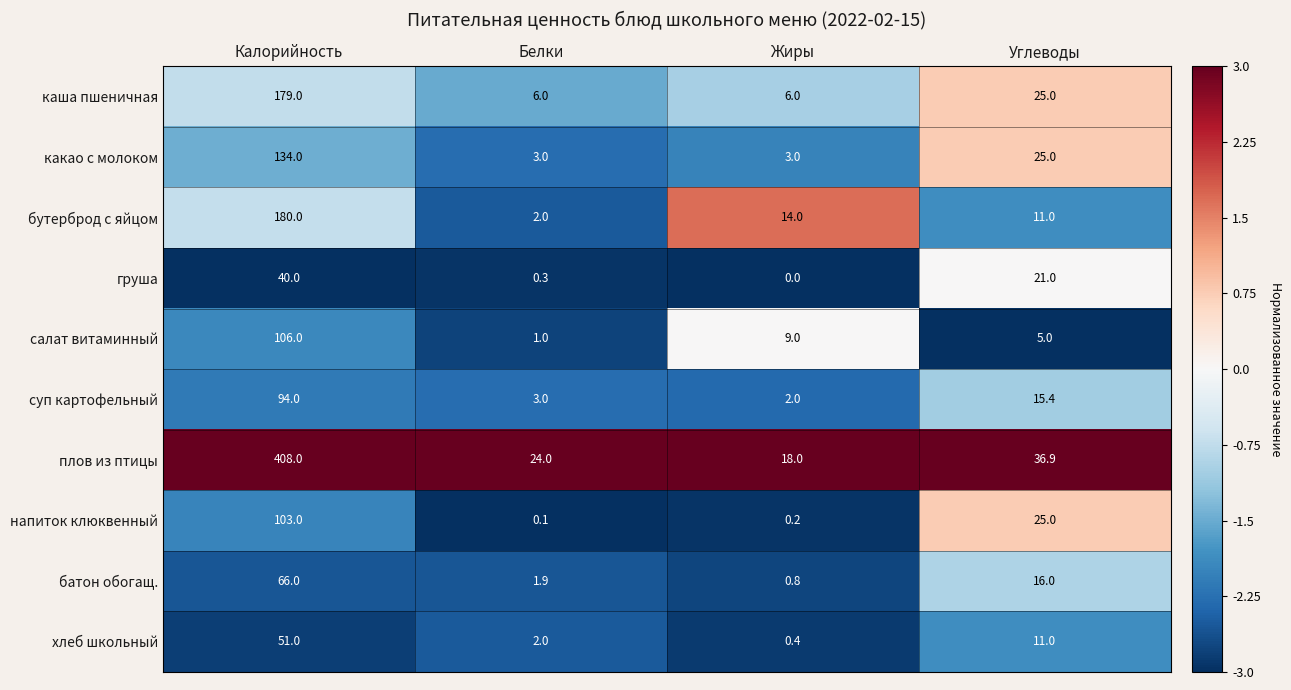

At which category is the sum across all series the highest?

Калорийность